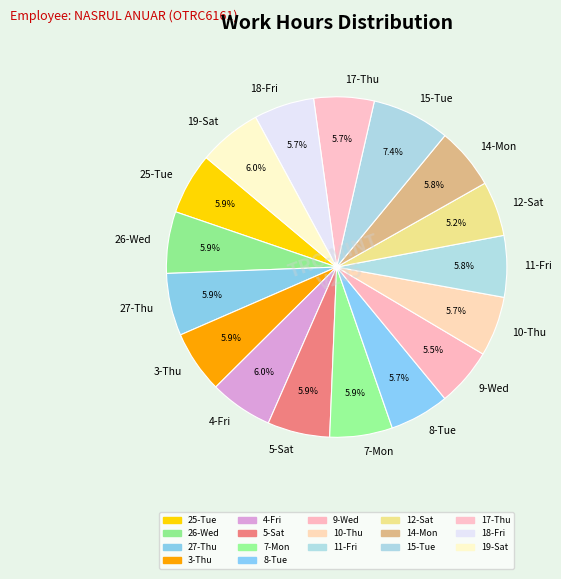

Which category has the biggest portion of the pie?

15-Tue